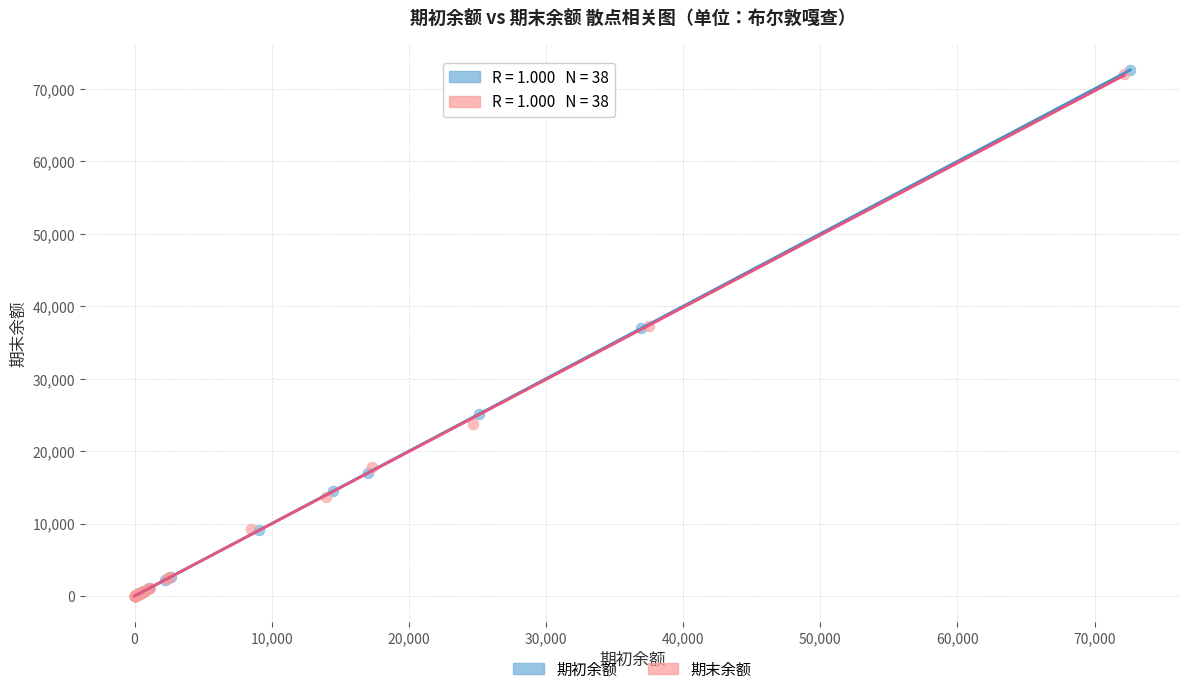

Which series has the widest spread of Y values?

期初余额